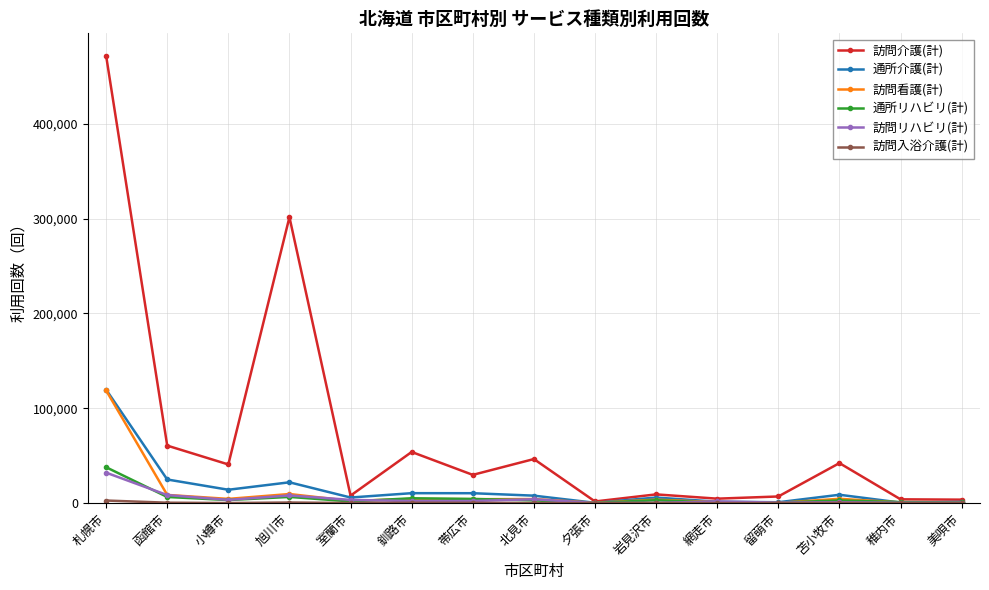

What is the maximum value shown in the chart?

471779